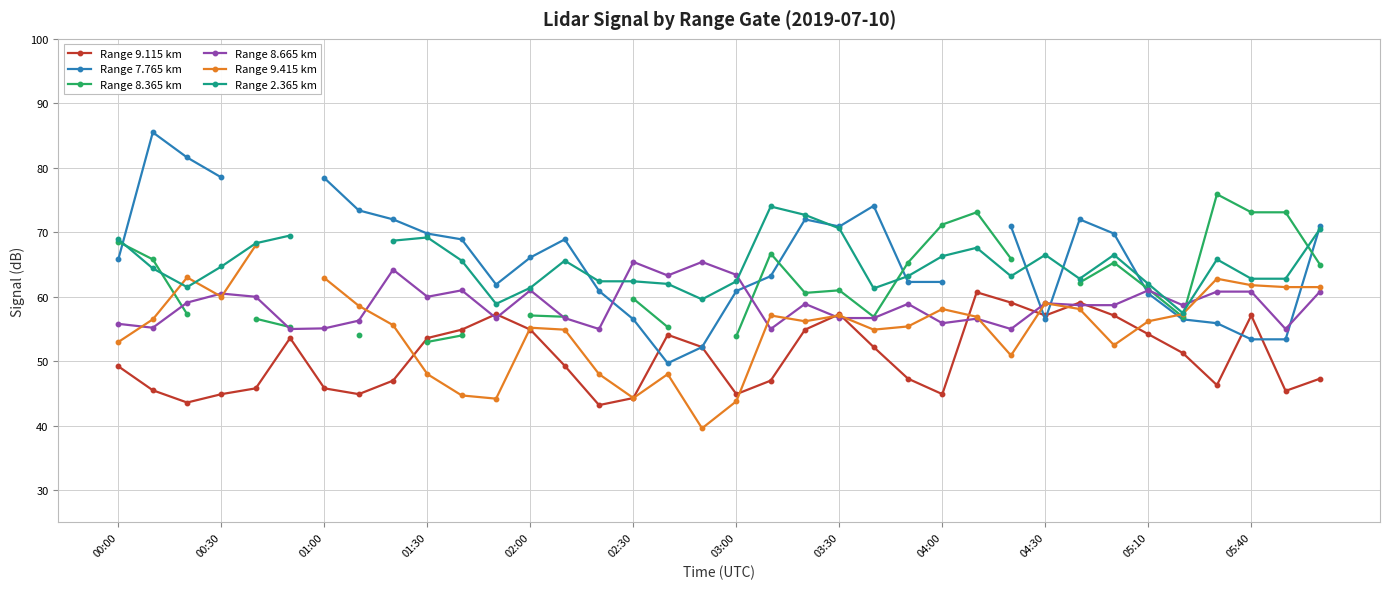

The value of Range 9.115 km at 22 is 71.7. True or false?

False